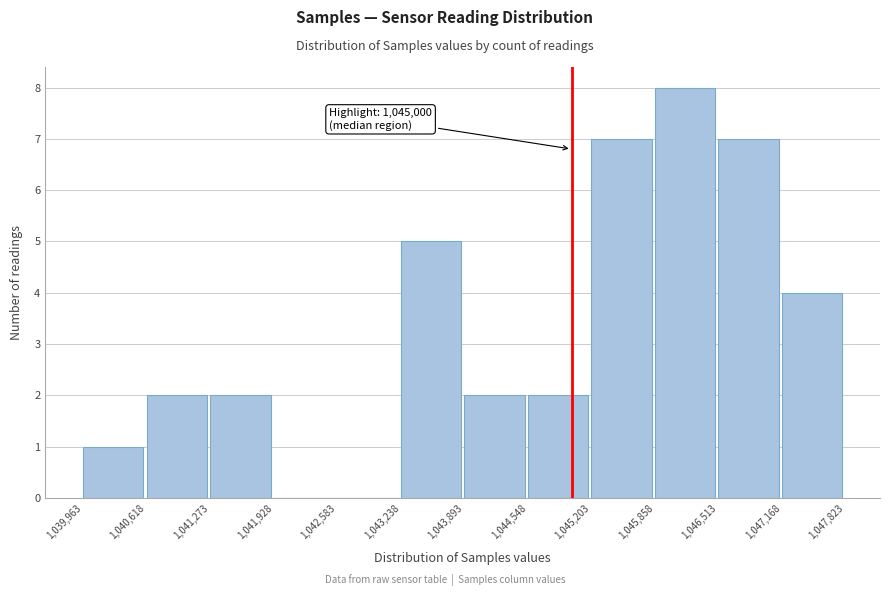

Over which range of the x-axis is the bar tallest?

1,045,858 to 1,046,513